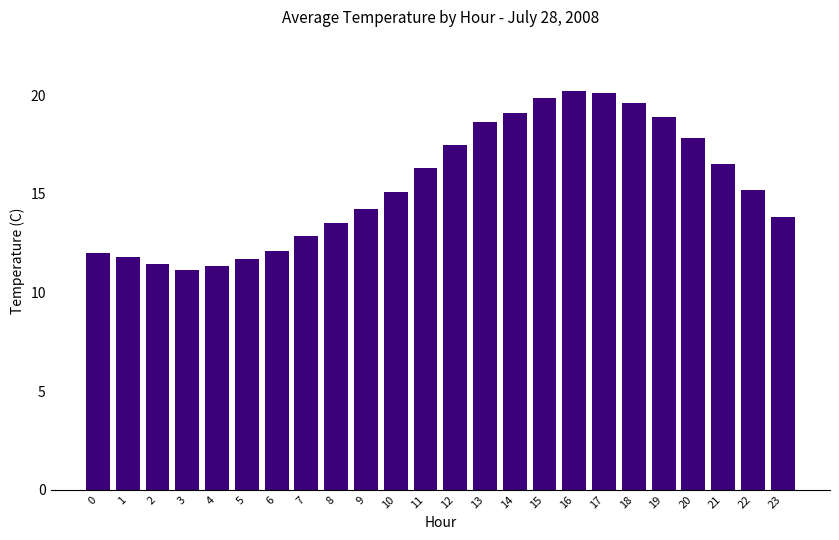

Is it true that the value at 0 is 12.0?

True